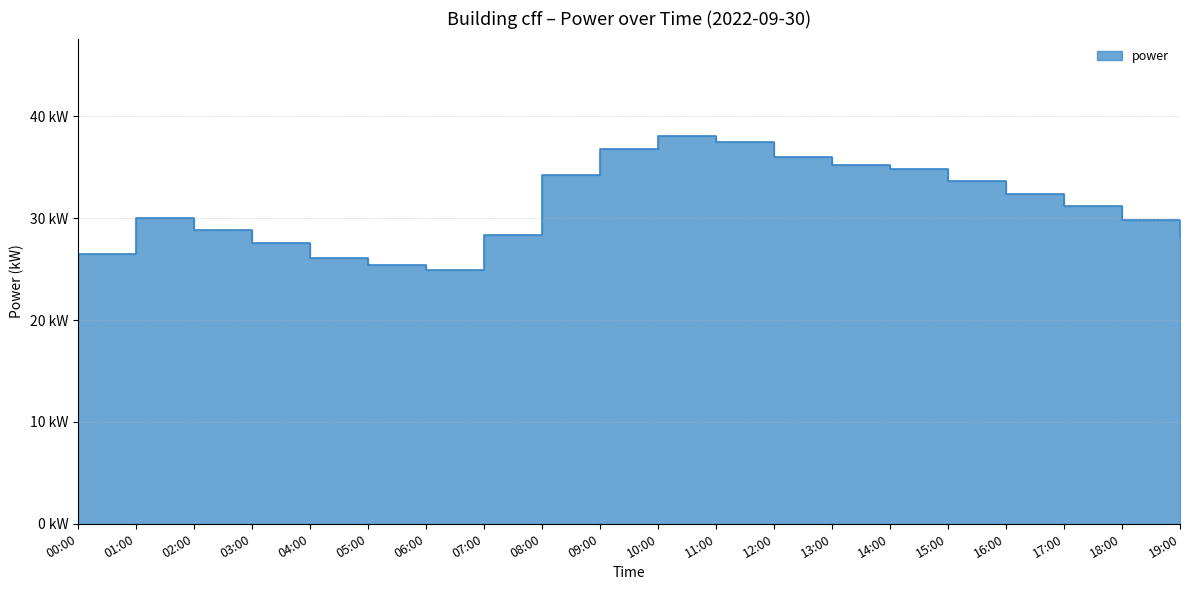

What value does the data have at 09:00?

36.8